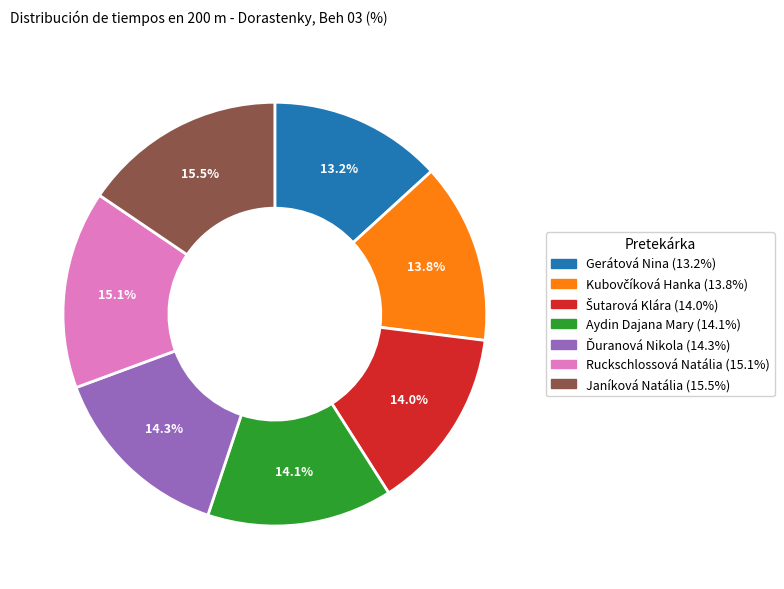

What is the smallest slice in the pie chart?

Gerátová Nina